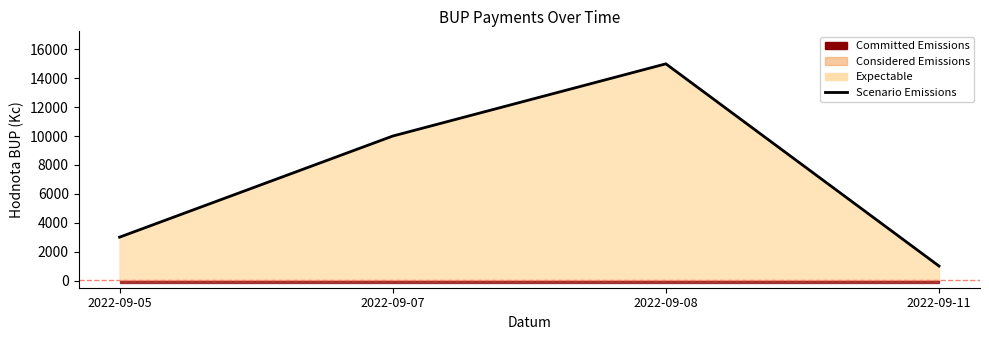

The value at 2022-09-05 is 3000. True or false?

True